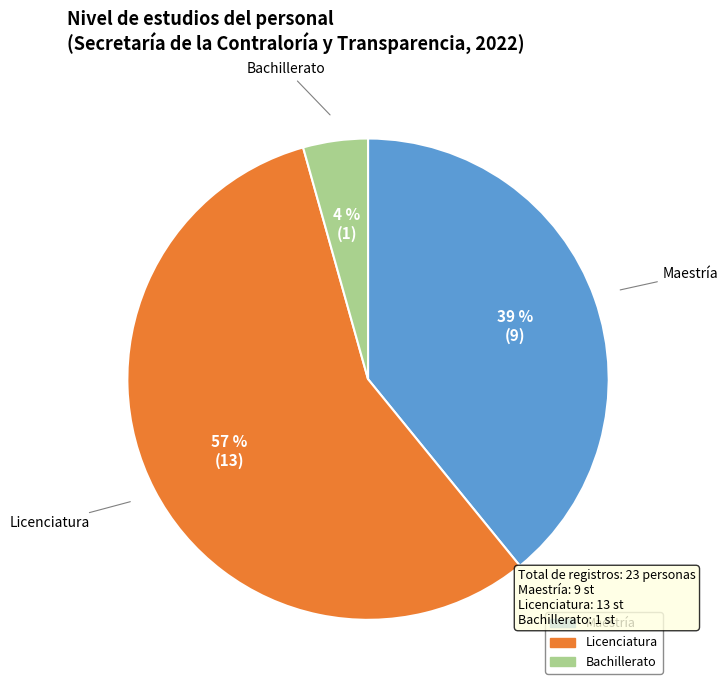

To the nearest percent, what is the combined percentage of Bachillerato and Maestría?

43%